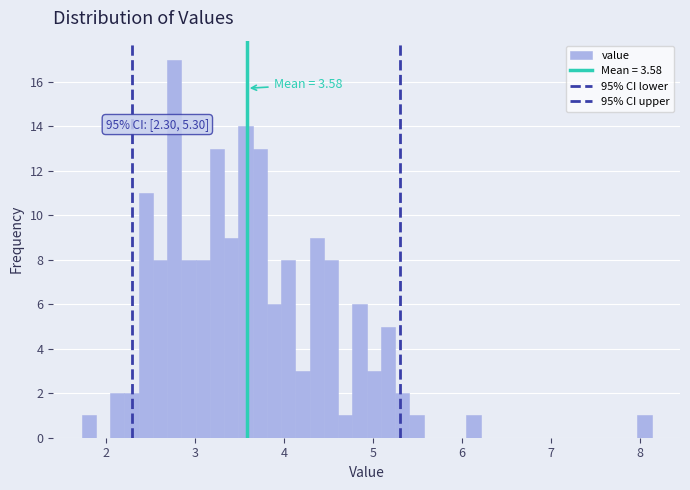

Around what value on the x-axis is the tallest bar? Give the approximate position of its centre, as read against the axis.

2.8